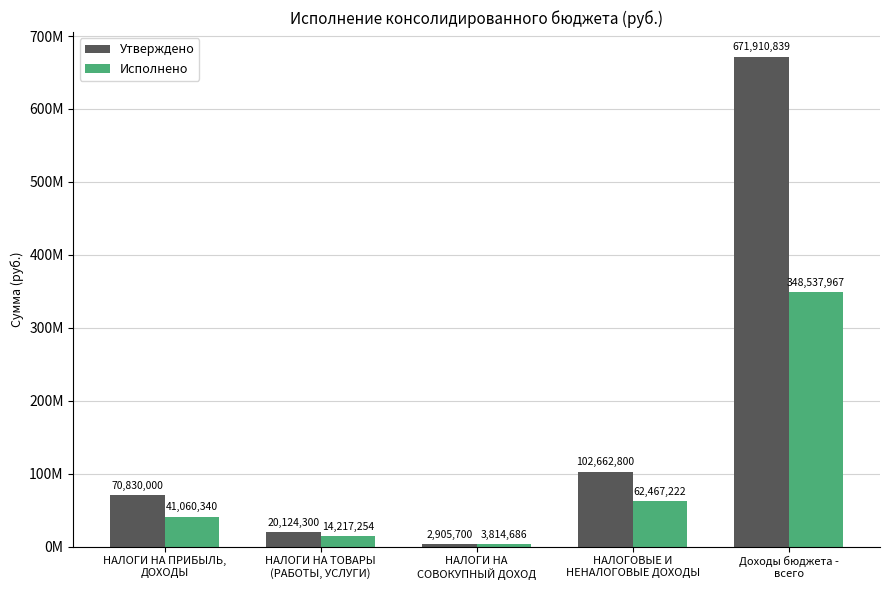

Reading right to left, list all the values displayed in this chart.

Утверждено: Доходы бюджета -
всего=671910838.9	НАЛОГОВЫЕ И
НЕНАЛОГОВЫЕ ДОХОДЫ=102662800.0	НАЛОГИ НА
СОВОКУПНЫЙ ДОХОД=2905700.0	НАЛОГИ НА ТОВАРЫ
(РАБОТЫ, УСЛУГИ)=20124300.0	НАЛОГИ НА ПРИБЫЛЬ,
ДОХОДЫ=70830000.0
Исполнено: Доходы бюджета -
всего=348537967.4	НАЛОГОВЫЕ И
НЕНАЛОГОВЫЕ ДОХОДЫ=62467222.5	НАЛОГИ НА
СОВОКУПНЫЙ ДОХОД=3814685.6	НАЛОГИ НА ТОВАРЫ
(РАБОТЫ, УСЛУГИ)=14217254.3	НАЛОГИ НА ПРИБЫЛЬ,
ДОХОДЫ=41060340.0